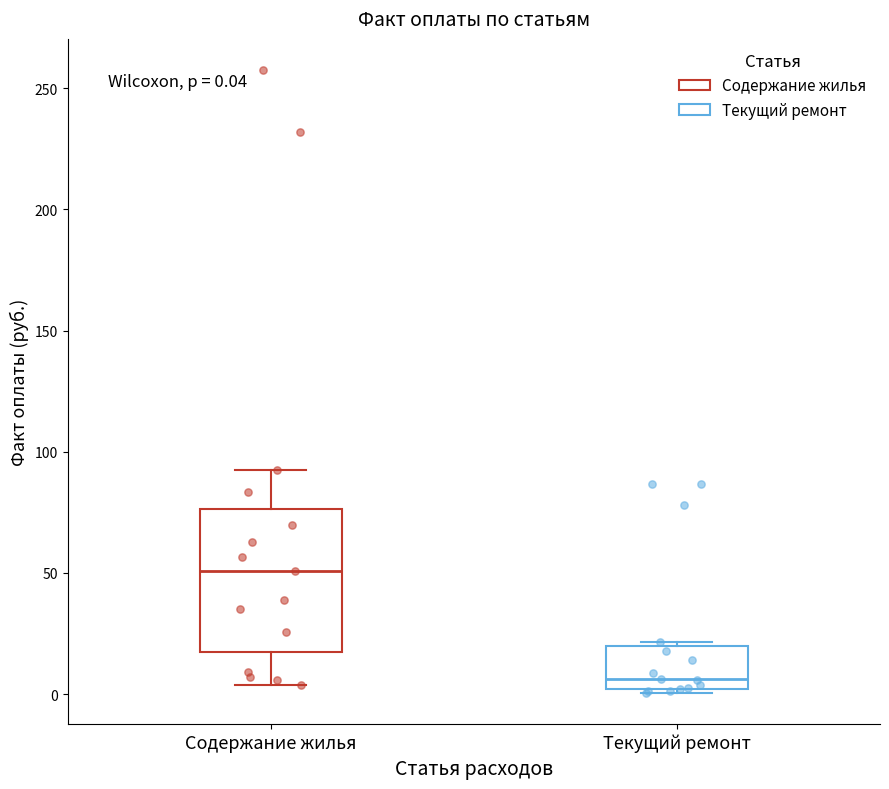

Comparing the boxes themselves (not the whiskers), which one is the tallest?

Содержание жилья